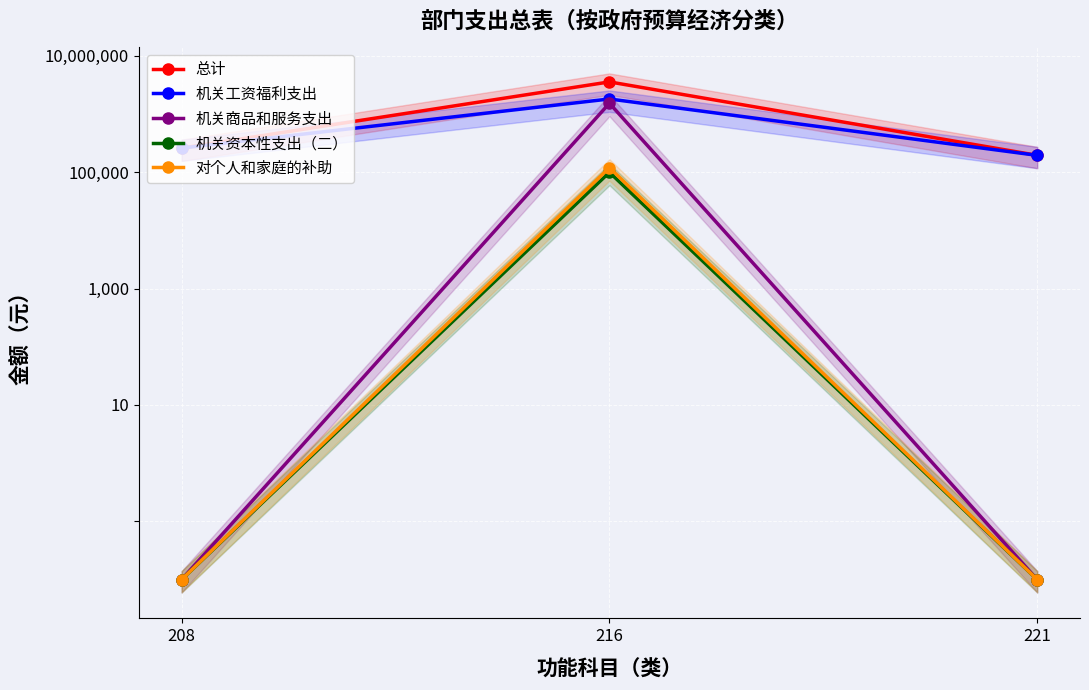

Read the 机关资本性支出（二） value at 216.

100000.0